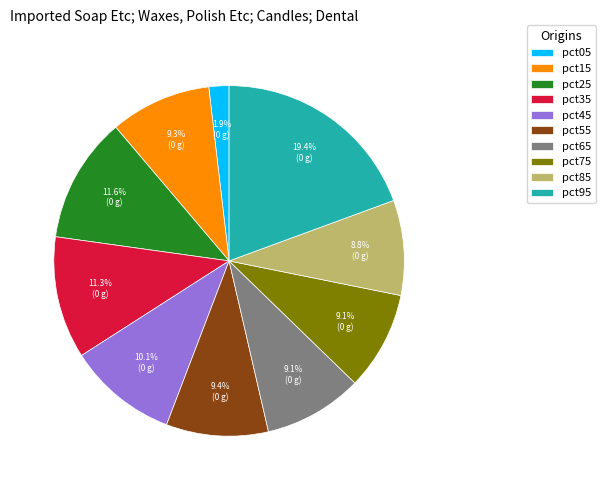

To the nearest percent, what portion does pct65 represent?

9%